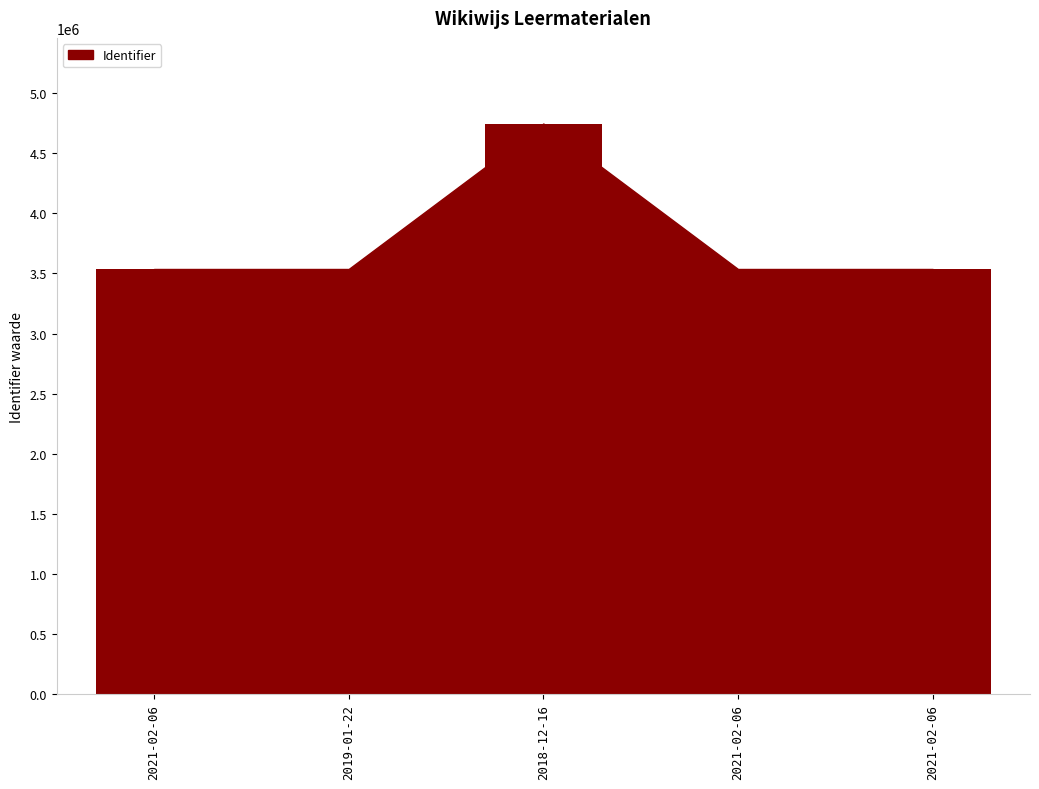

How many distinct data groups are displayed?

1